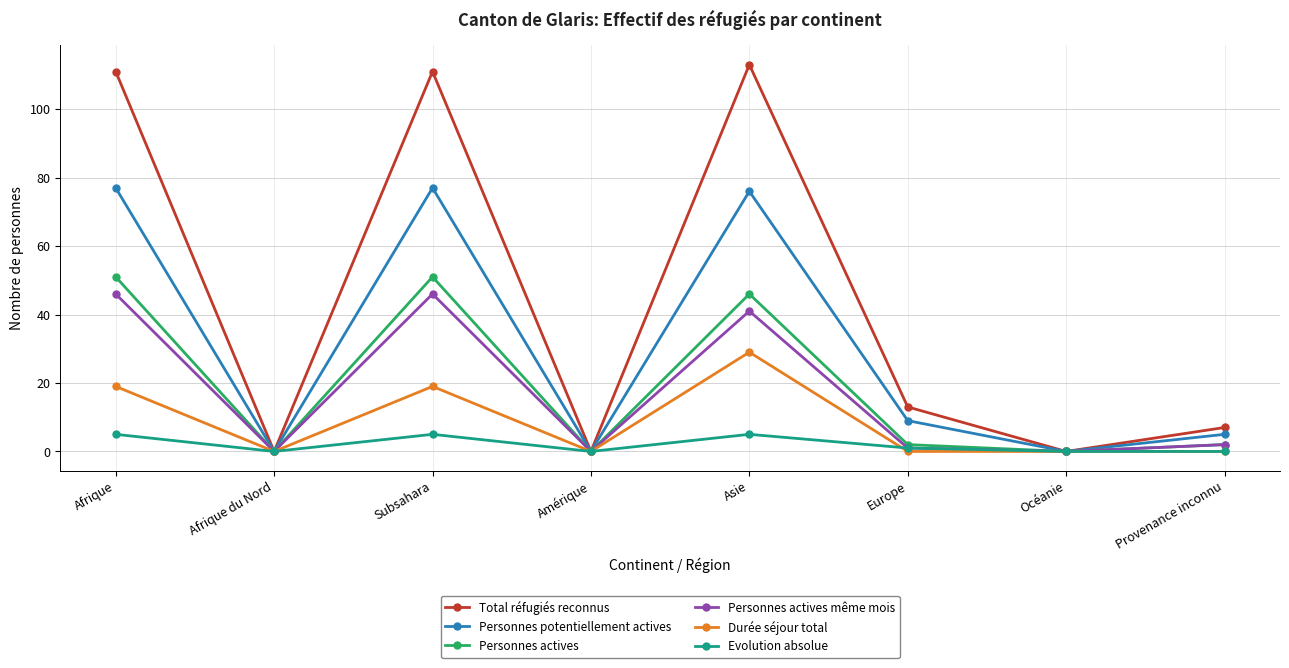

List the series in order of their peak value, lowest first.

Evolution absolue, Durée séjour total, Personnes actives même mois, Personnes actives, Personnes potentiellement actives, Total réfugiés reconnus